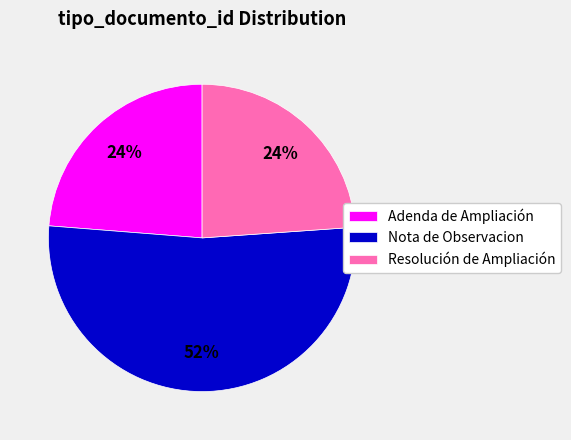

Is the sum of Nota de Observacion and Resolución de Ampliación greater than half?

Yes